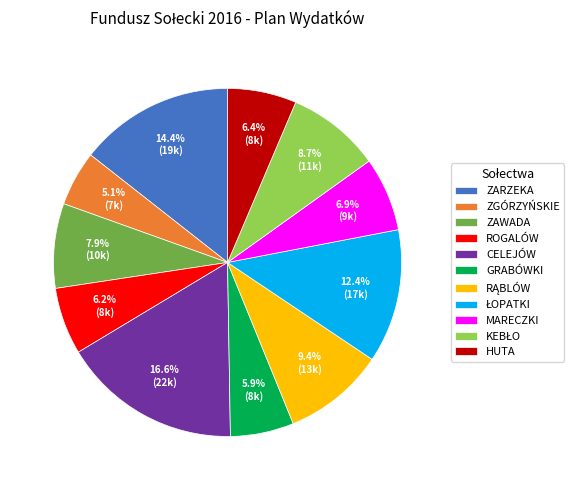

Is there a majority slice in this chart?

No